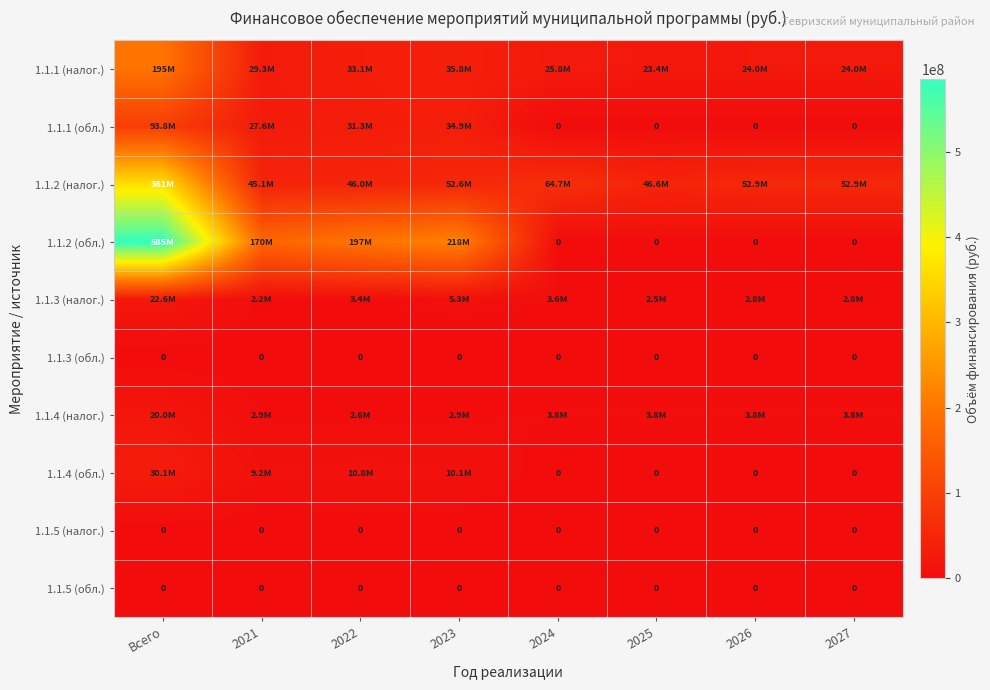

Between Всего and 2024, which series saw the biggest shift?

1.1.2 (обл.)